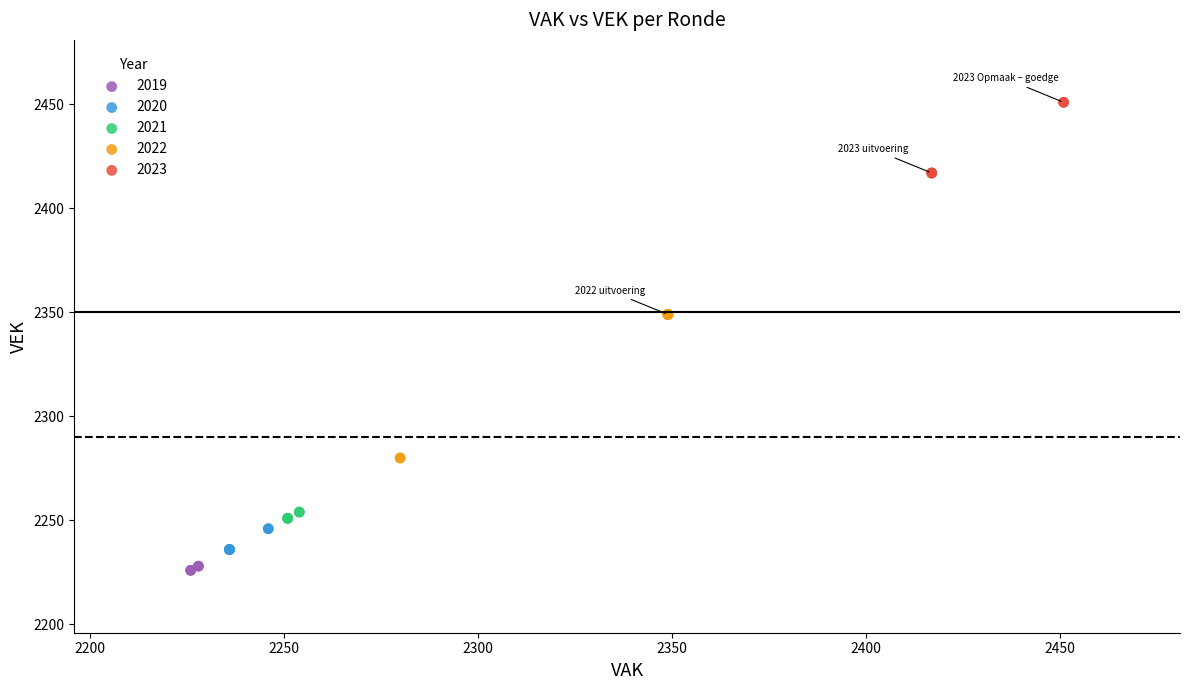

What are all the series names shown in the legend?

2019, 2020, 2021, 2022, 2023